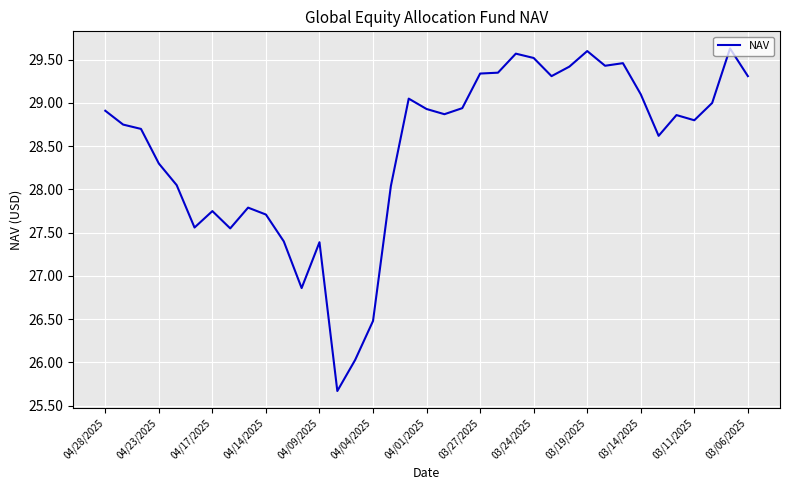

What is the minimum value shown in the chart?

25.7